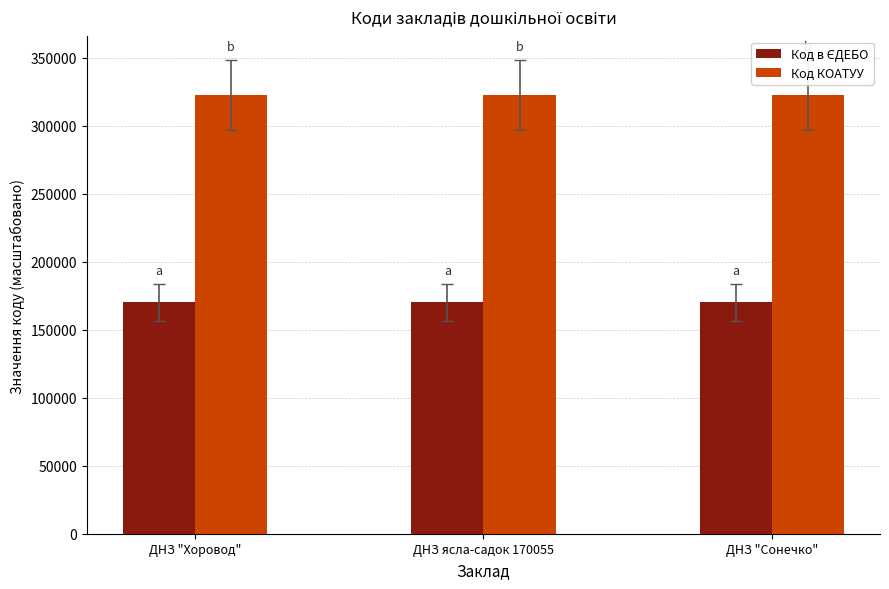

True or false: Код КОАТУУ has a value of 322311.0 at ДНЗ ясла-садок 170055.

True